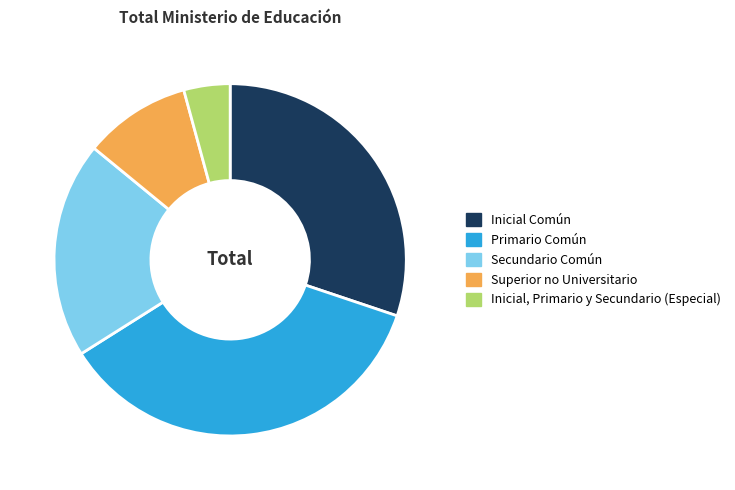

Between Secundario Común and Inicial, Primario y Secundario (Especial), which is larger?

Secundario Común